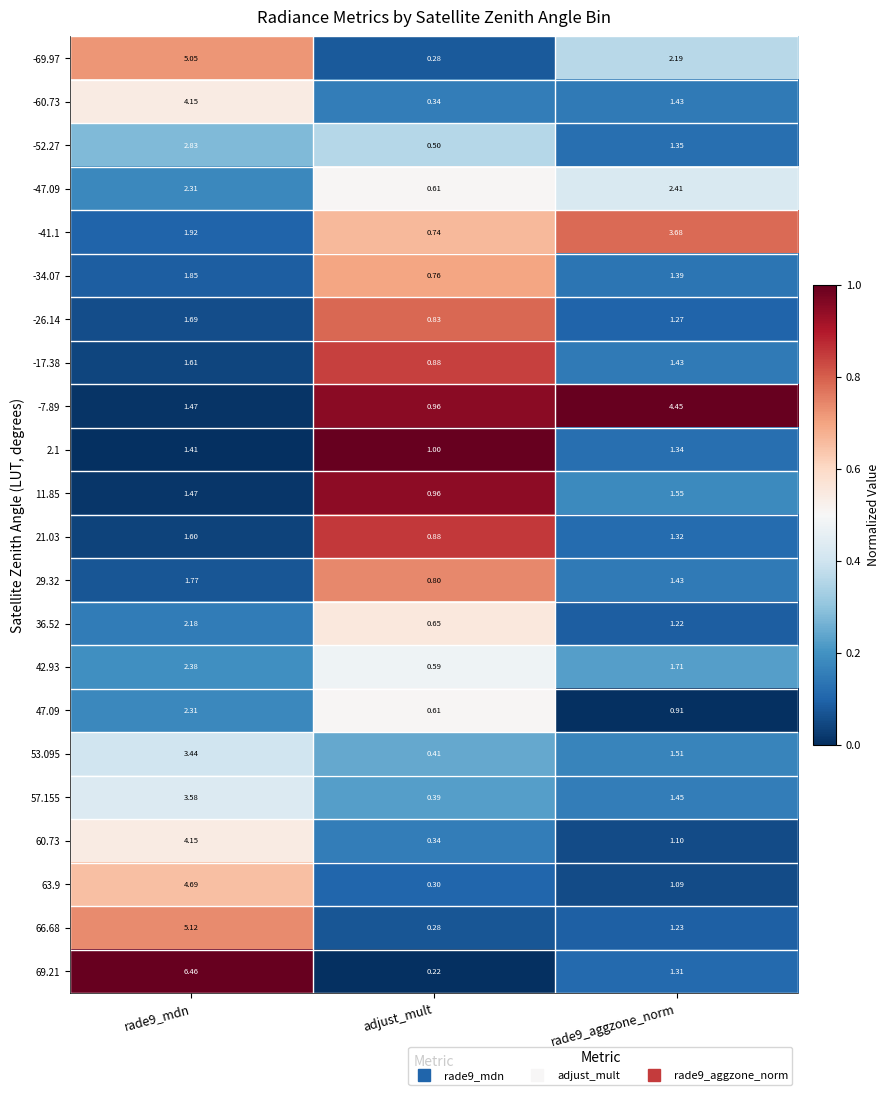

Is the value of -69.97 at rade9_aggzone_norm greater than the value of -26.14 at rade9_aggzone_norm?

Yes